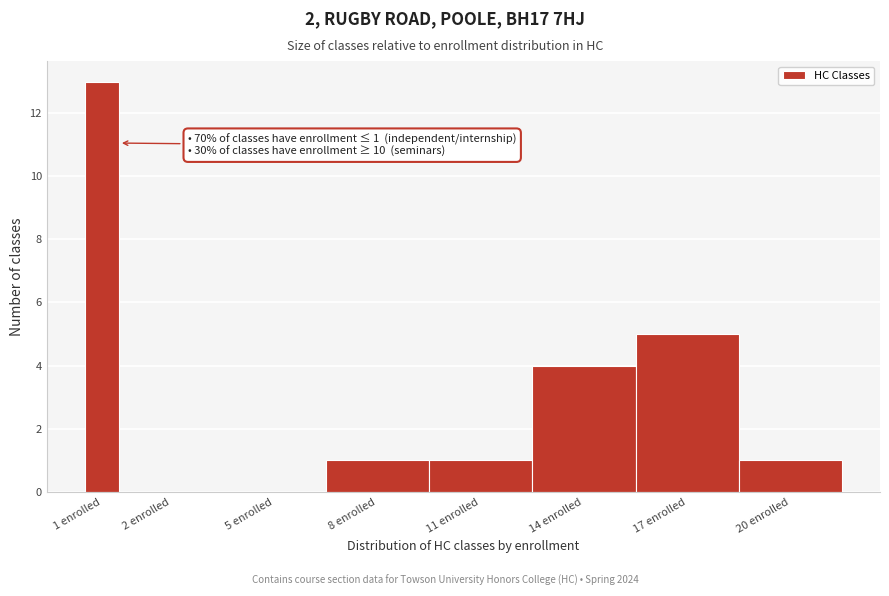

Reading right to left, transcribe all the data shown in this chart.

20 enrolled=1	17 enrolled=5	14 enrolled=4	11 enrolled=1	8 enrolled=1	5 enrolled=0	2 enrolled=0	1 enrolled=13